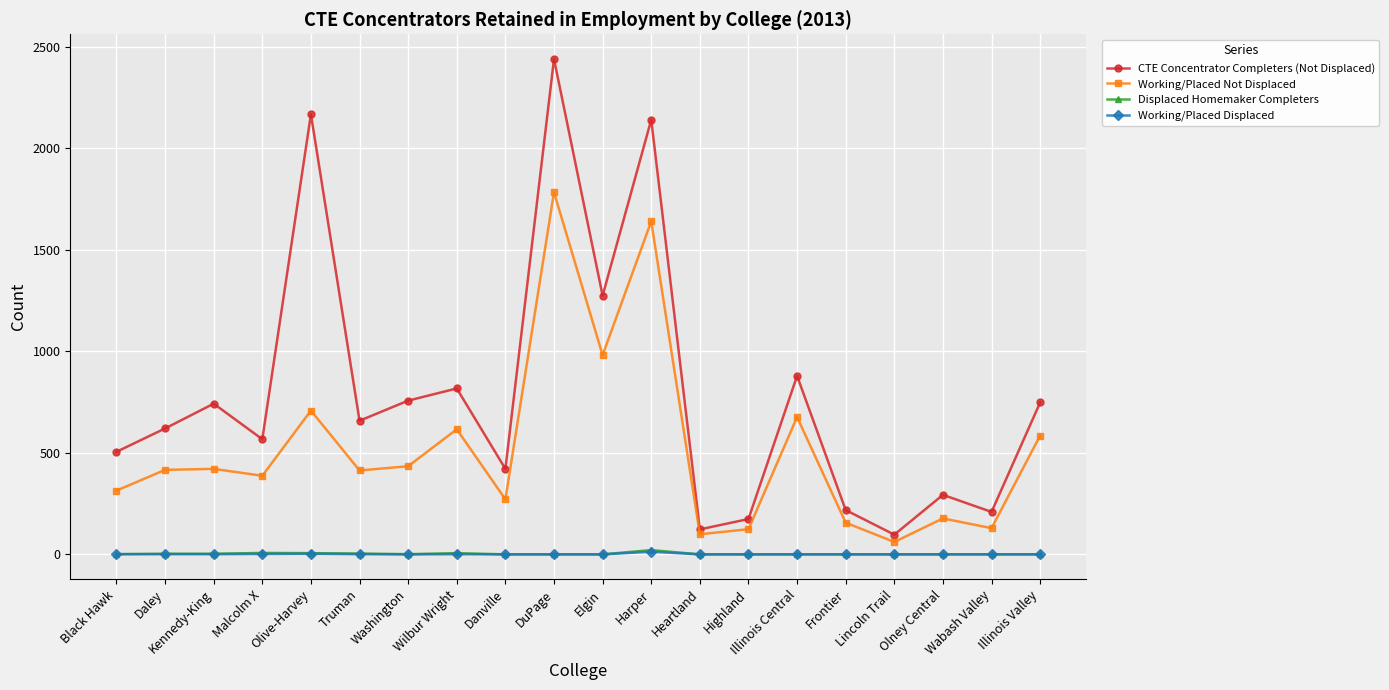

How many interior local valleys does the CTE Concentrator Completers (Not Displaced) series have?

7